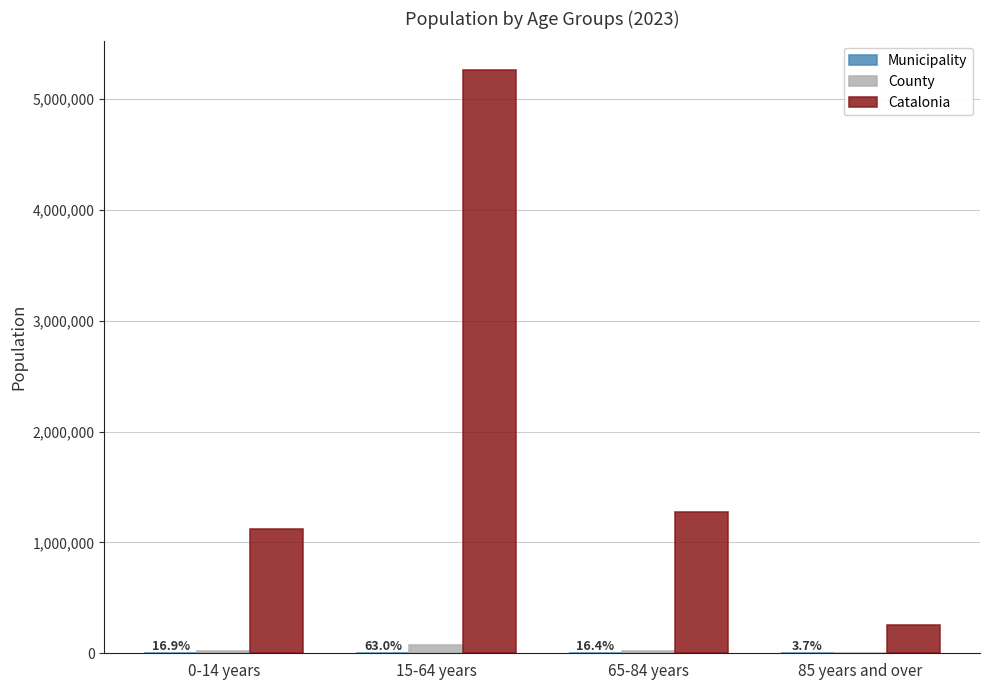

Which series has the largest total across all categories?

Catalonia